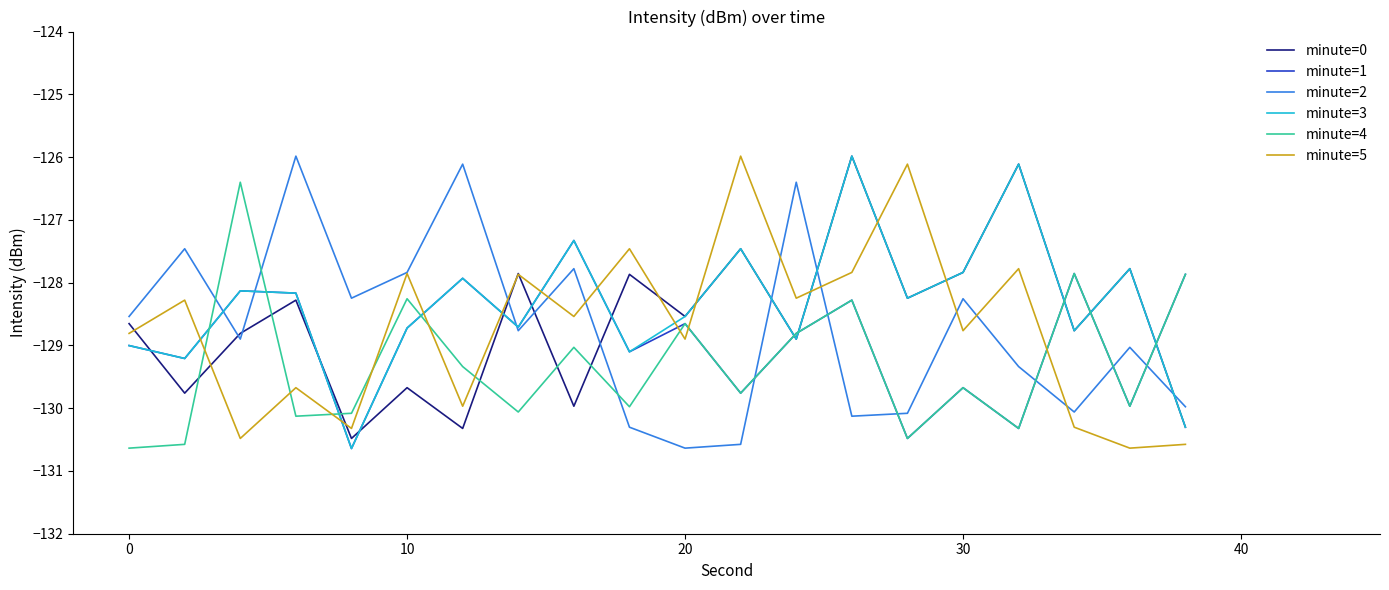

Which series has the largest total across all categories?

minute=3